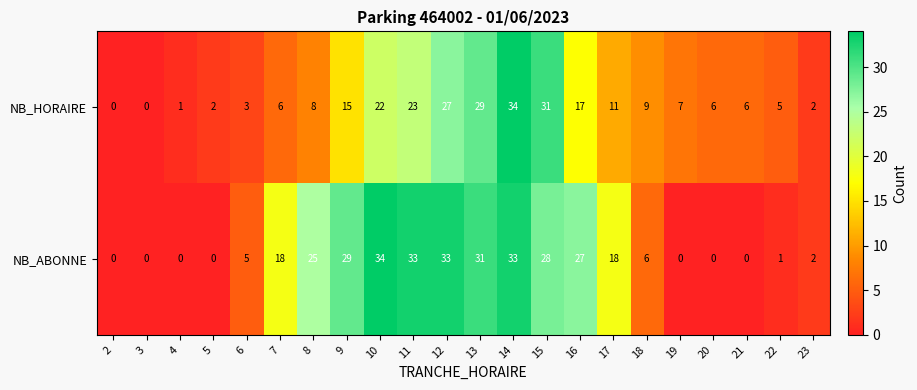

At which label does NB_HORAIRE reach its peak?

14